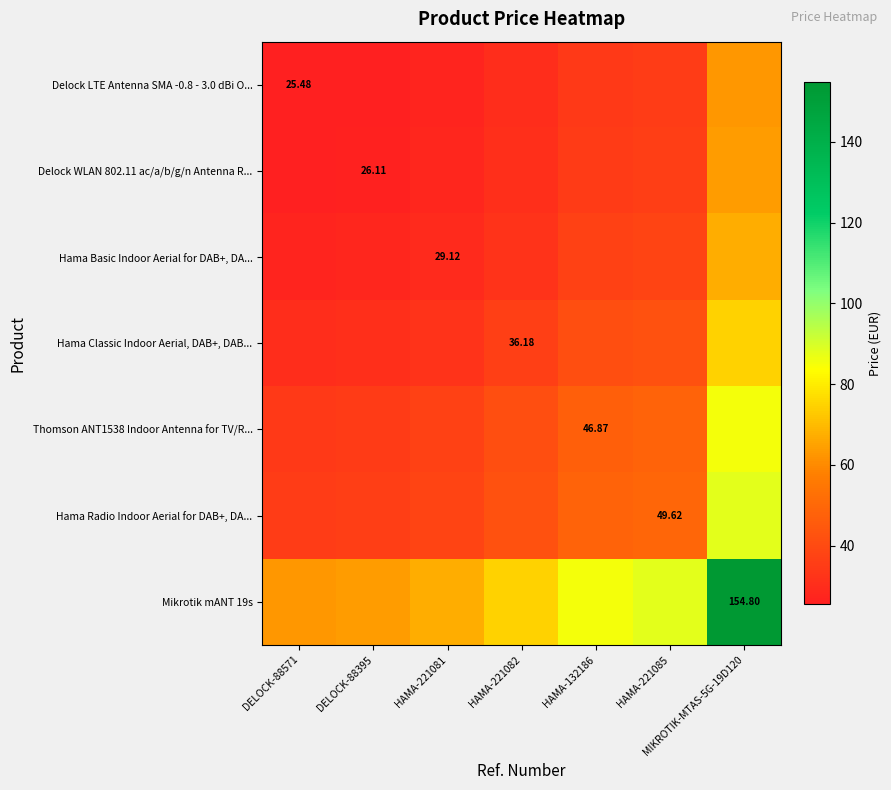

Which has a higher value, DELOCK-88571 or HAMA-221082?

HAMA-221082